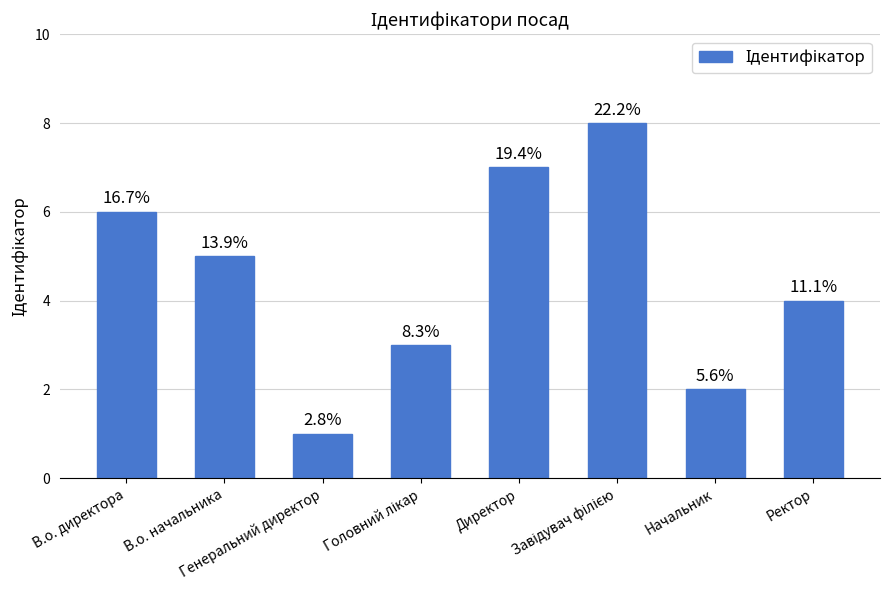

Are the bars horizontal?

No